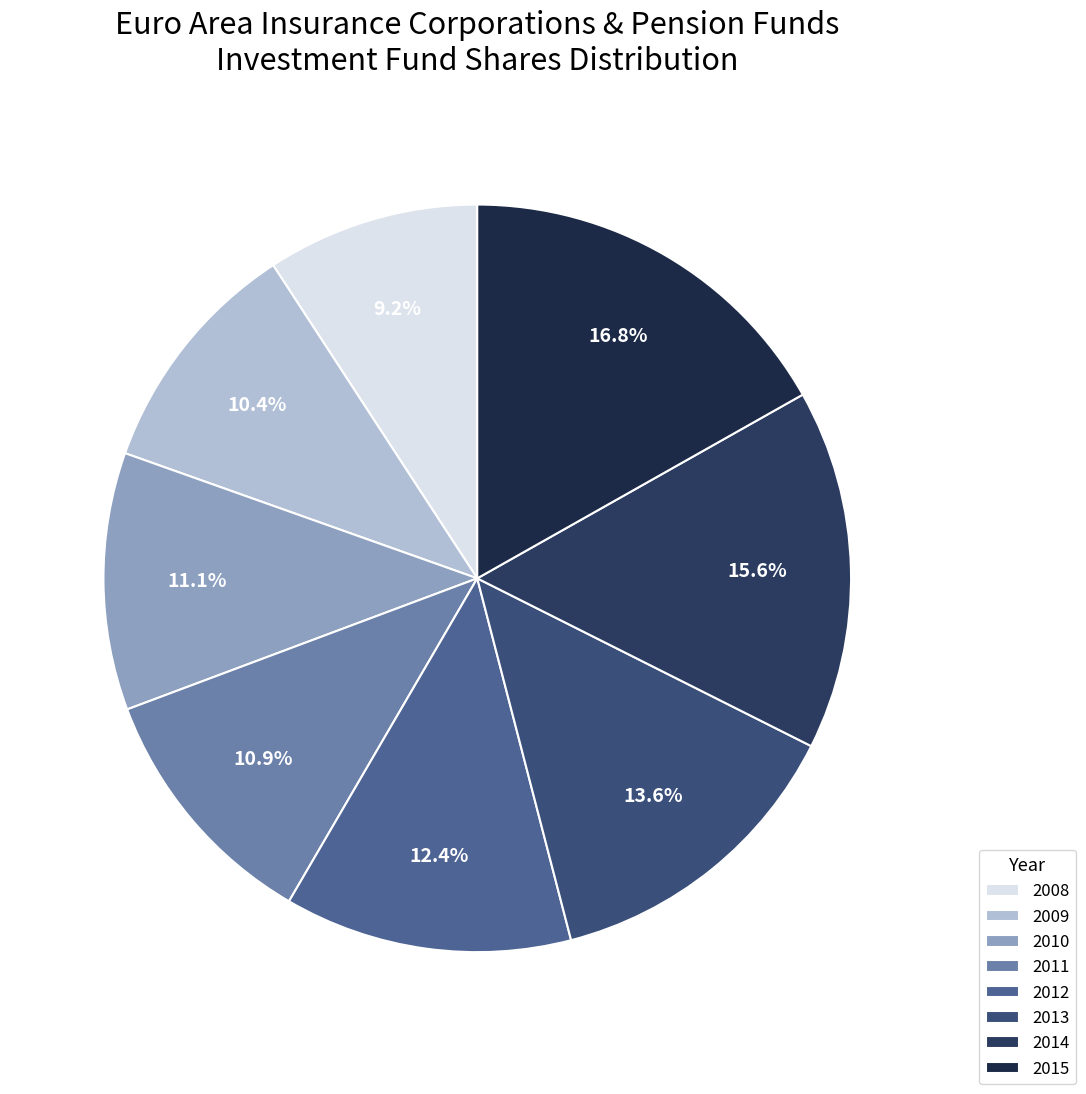

To the nearest percent, what is the average slice percentage?

12%